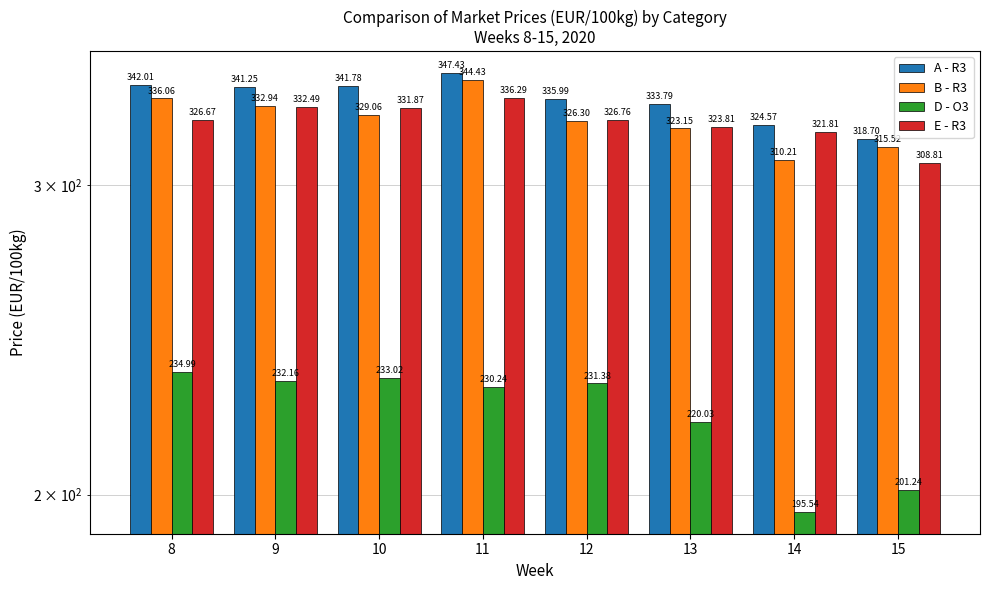

Reading left to right, what are all the values shown in this chart?

A - R3: 342.0	341.2	341.8	347.4	336.0	333.8	324.6	318.7
B - R3: 336.1	332.9	329.1	344.4	326.3	323.1	310.2	315.5
D - O3: 235.0	232.2	233.0	230.2	231.4	220.0	195.5	201.2
E - R3: 326.7	332.5	331.9	336.3	326.8	323.8	321.8	308.8